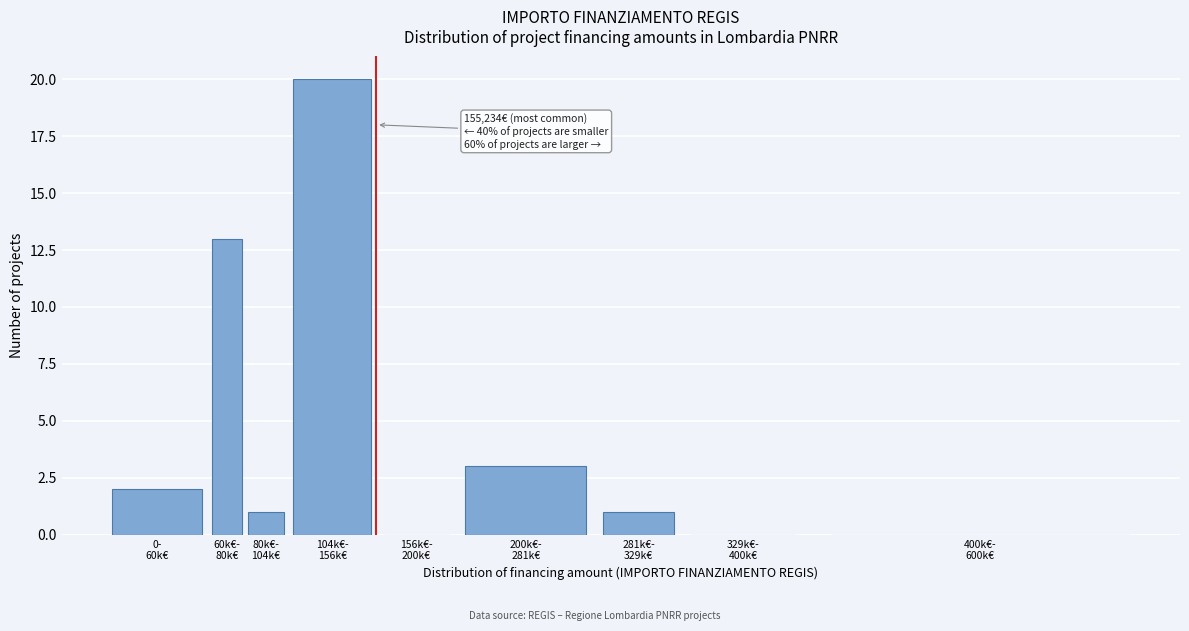

What is the sum of all values?

40